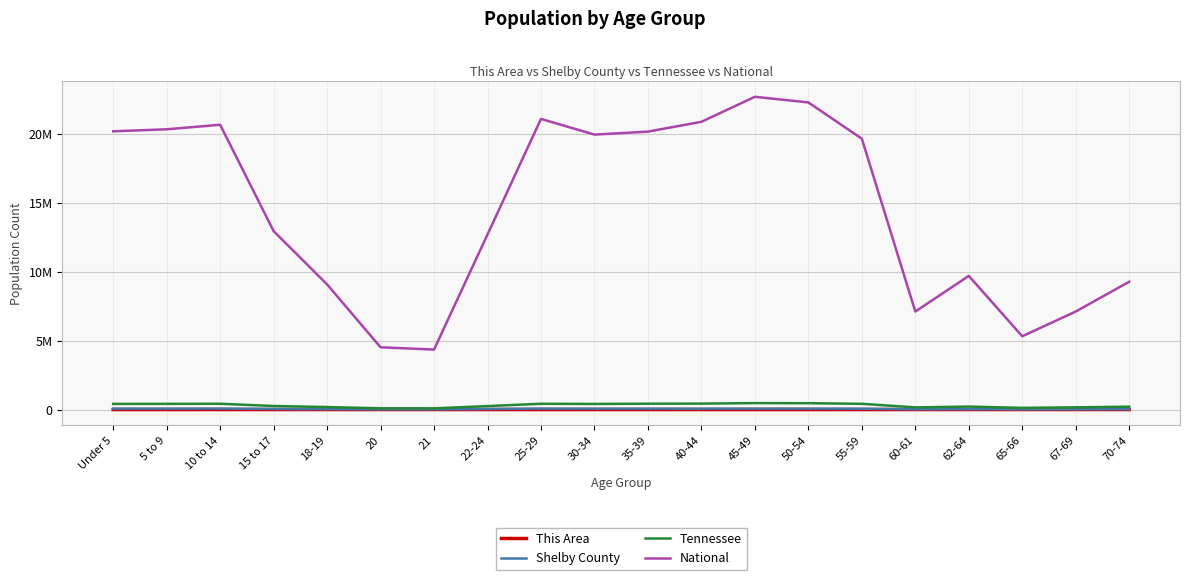

True or false: National has more than 0 interior local peaks.

True